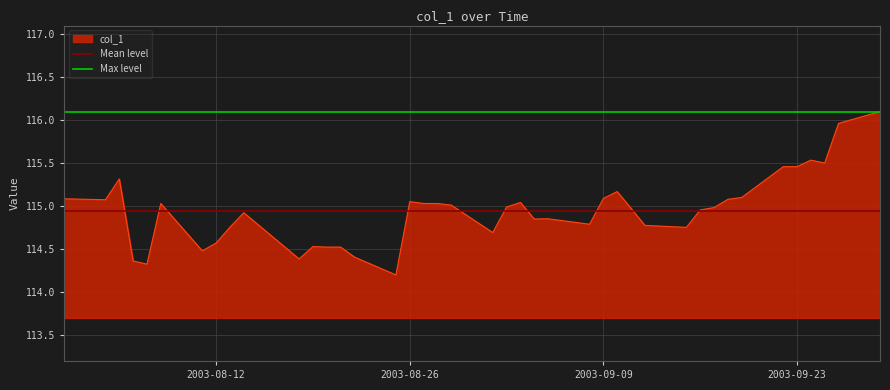

True or false: col_1 has a value of 49.6 at 2003-09-23.

False